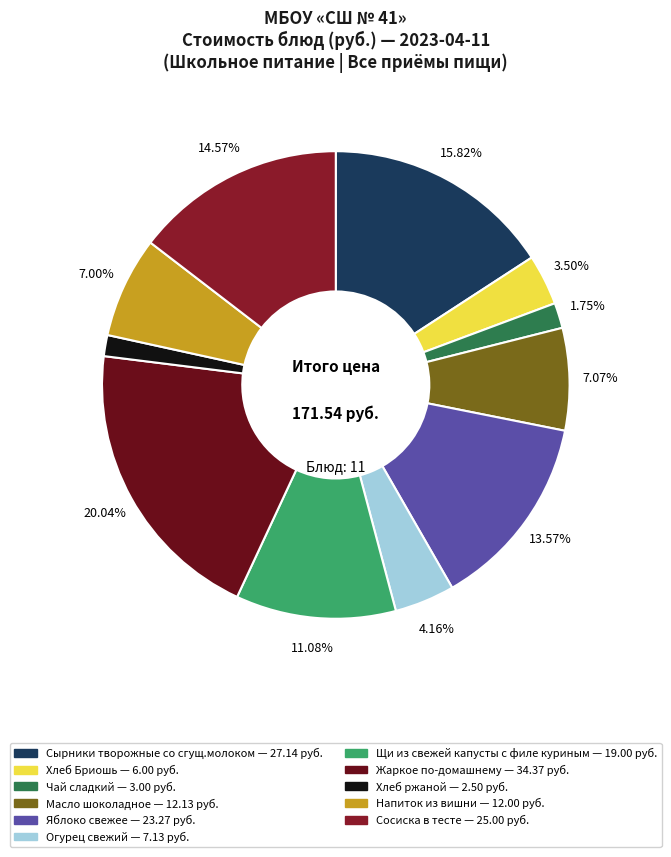

To the nearest percent, what portion does Щи из свежей капусты с филе куриным represent?

11%